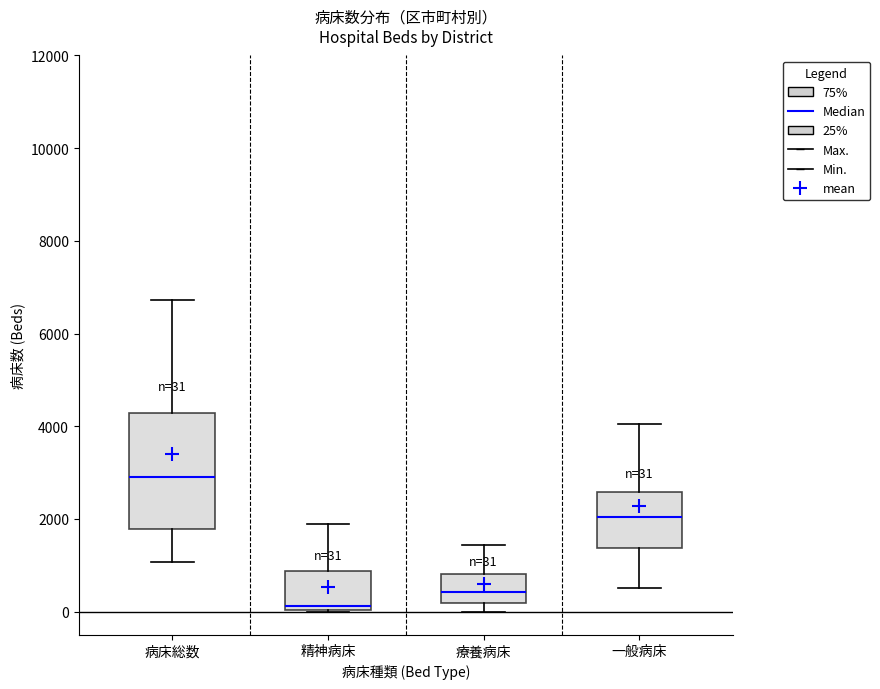

Which box's median line is the highest?

病床総数